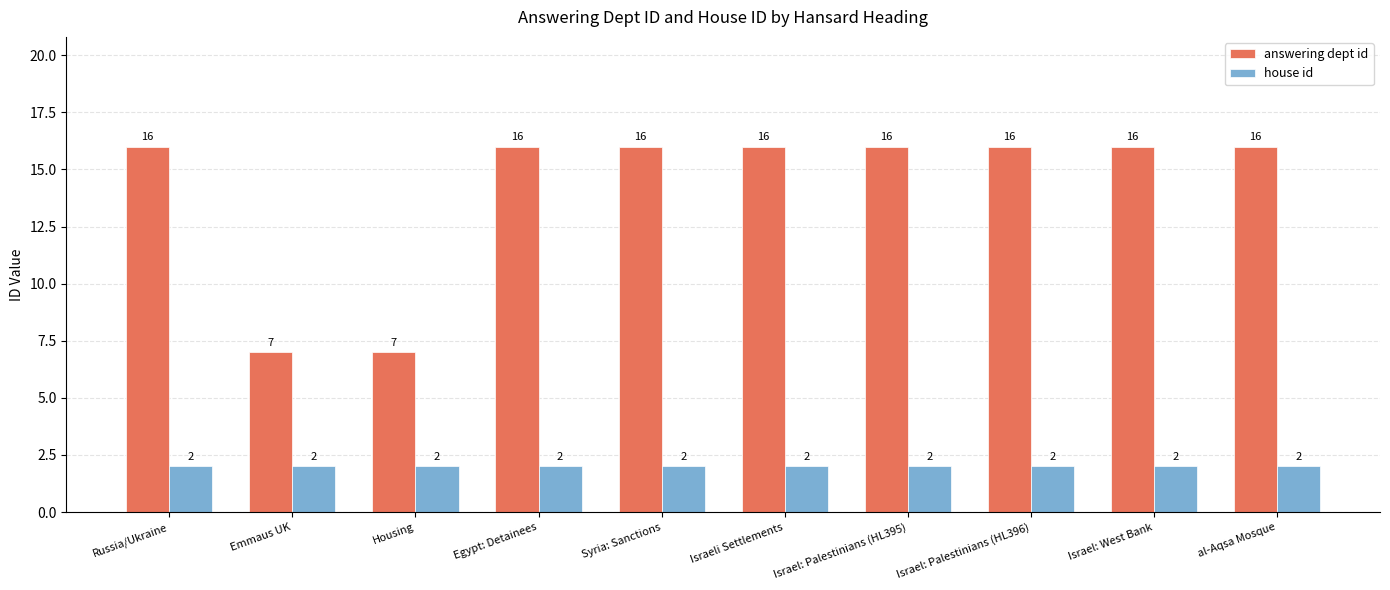

Which series has the widest spread of values?

answering dept id